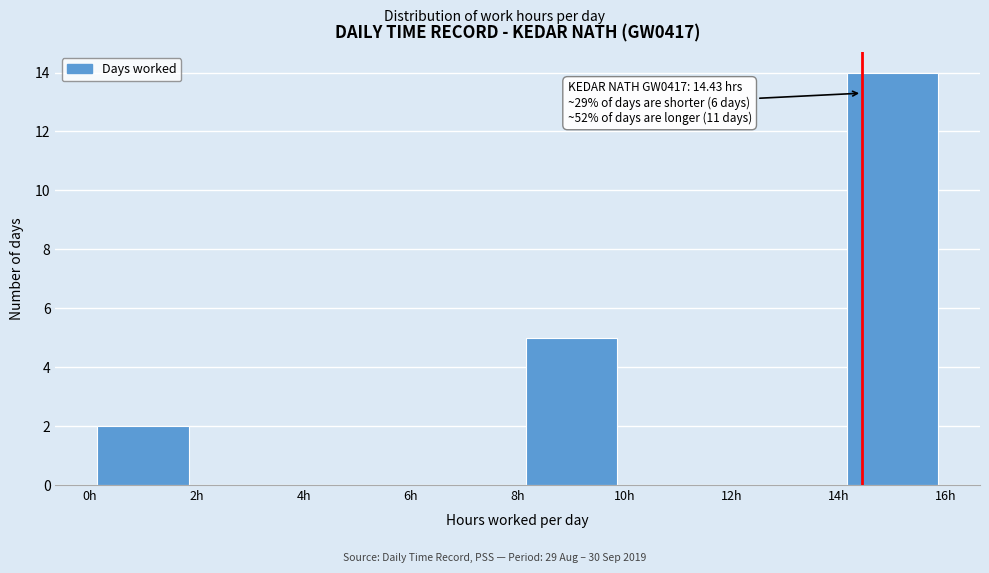

Over which range of the x-axis is the bar tallest?

14 to 16